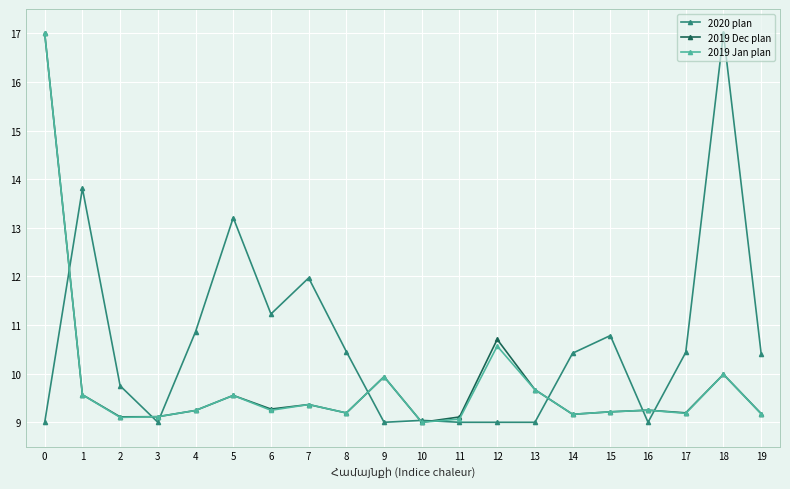

At which label is 2019 Jan plan closest to 13?

12